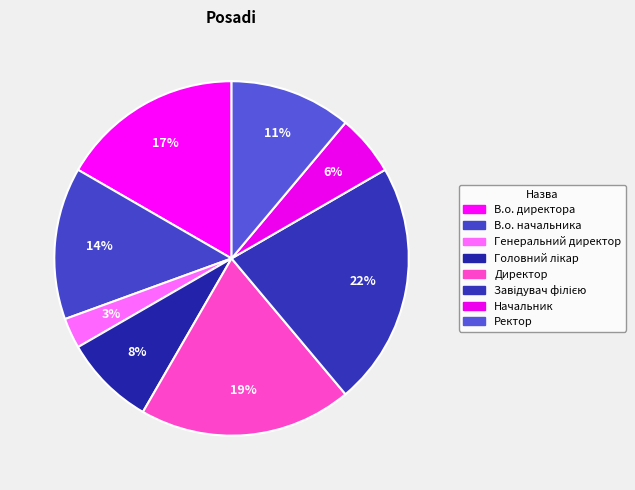

Is it true that Начальник is 6% of the pie?

True